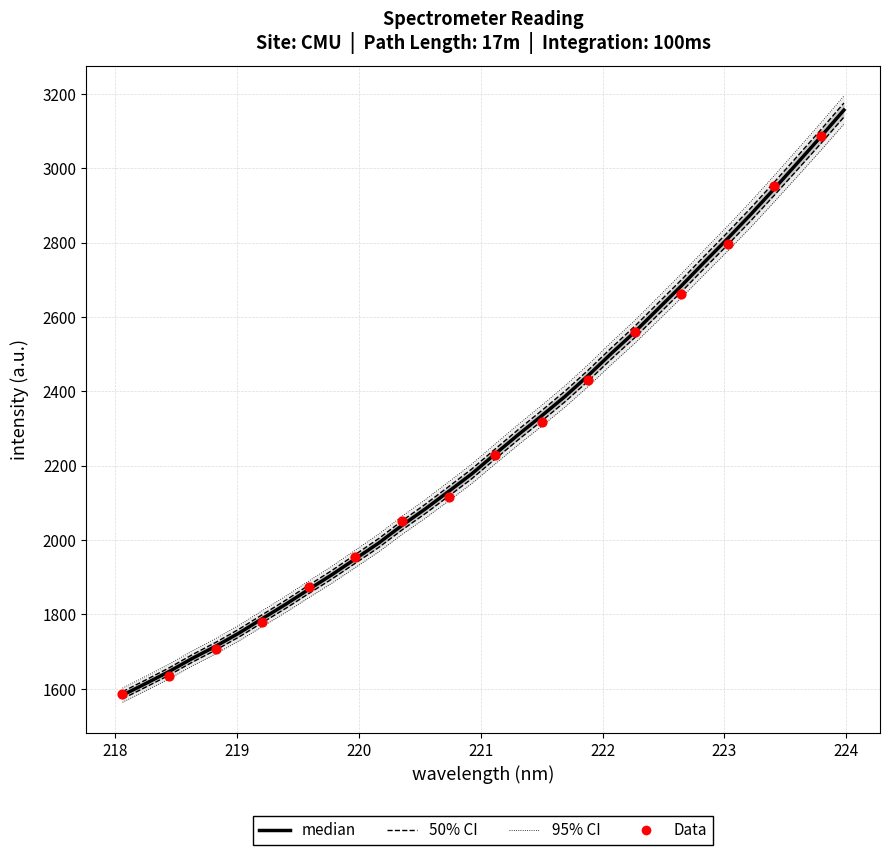

At how many categories does at least one series exceed 2387?

12